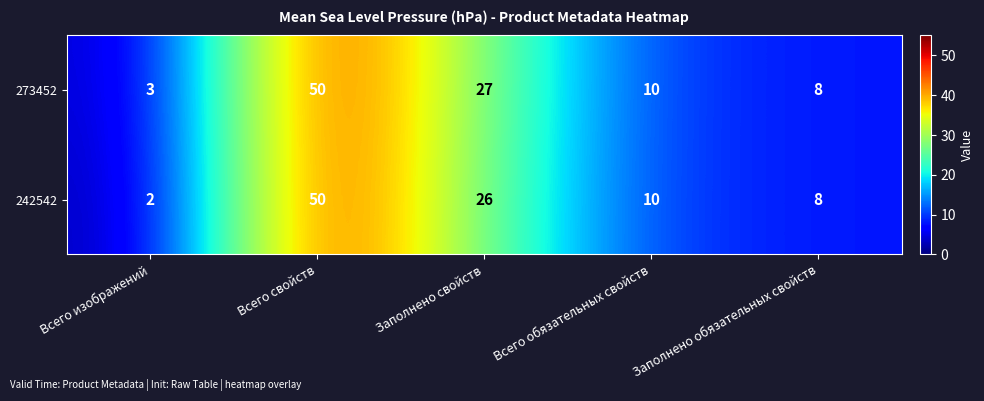

Which series changed the most between Всего свойств and Заполнено свойств?

242542